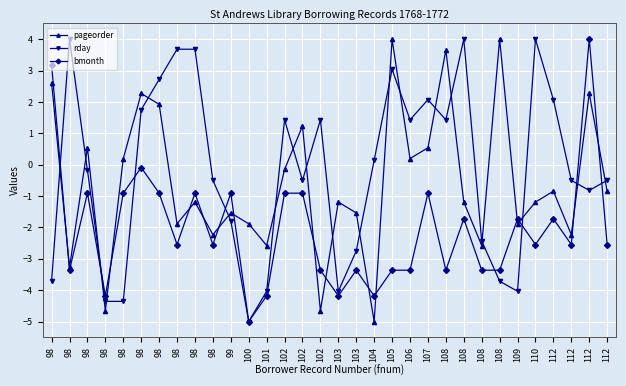

How many intersections are there between bmonth and pageorder?

15